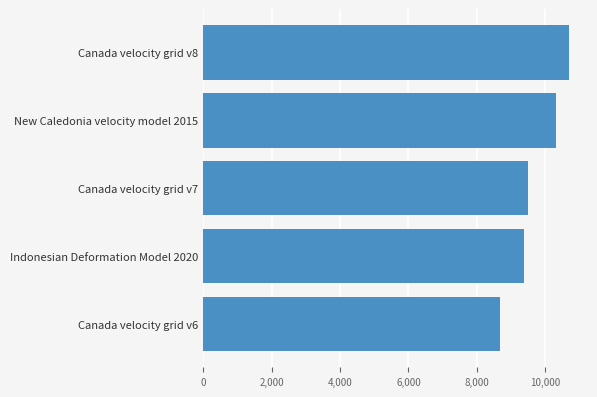

The value at Canada velocity grid v6 is 14006. True or false?

False